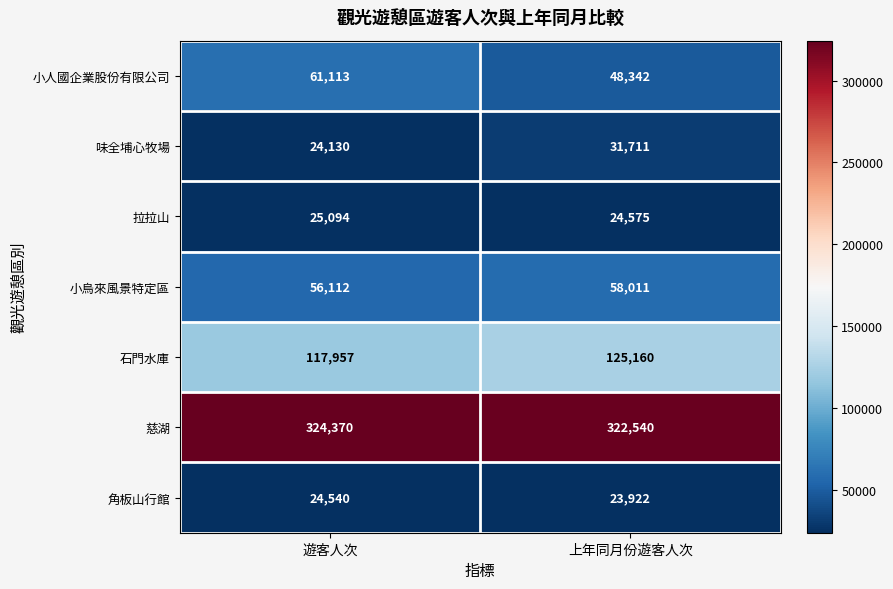

Which series changed the most between 遊客人次 and 上年同月份遊客人次?

小人國企業股份有限公司